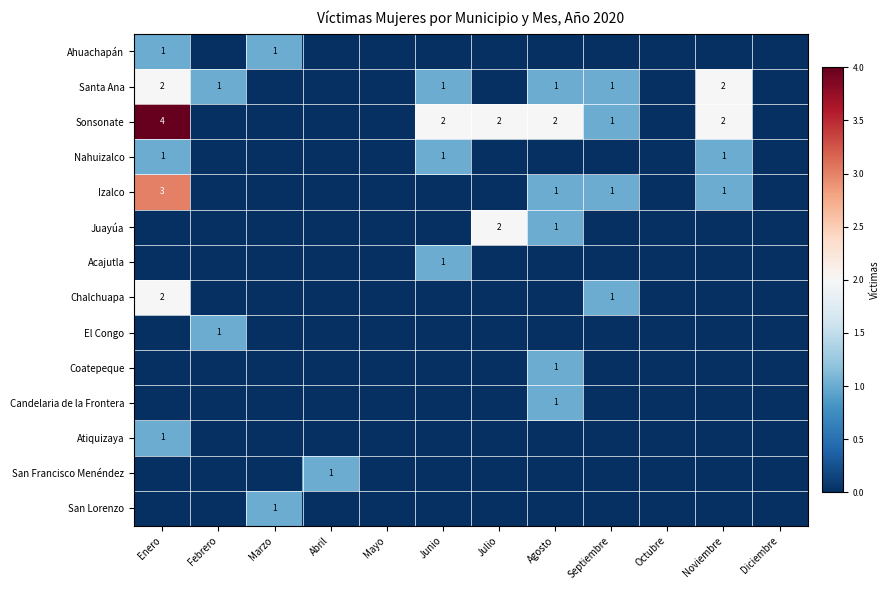

How many Candelaria de la Frontera values are between 0 and 1?

12